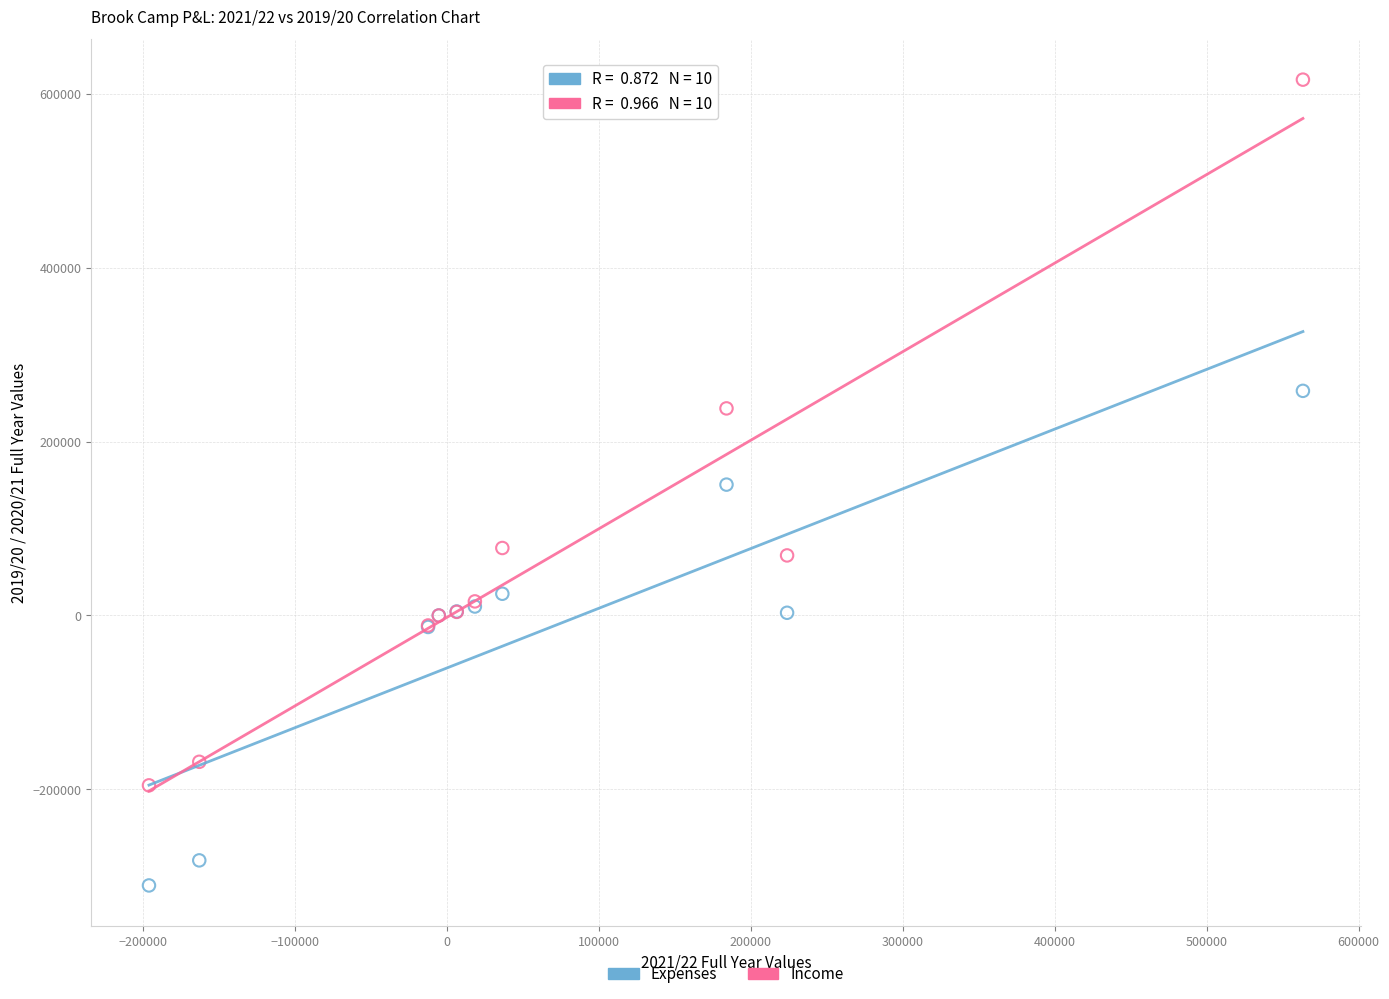

Which series has the widest spread of Y values?

Income